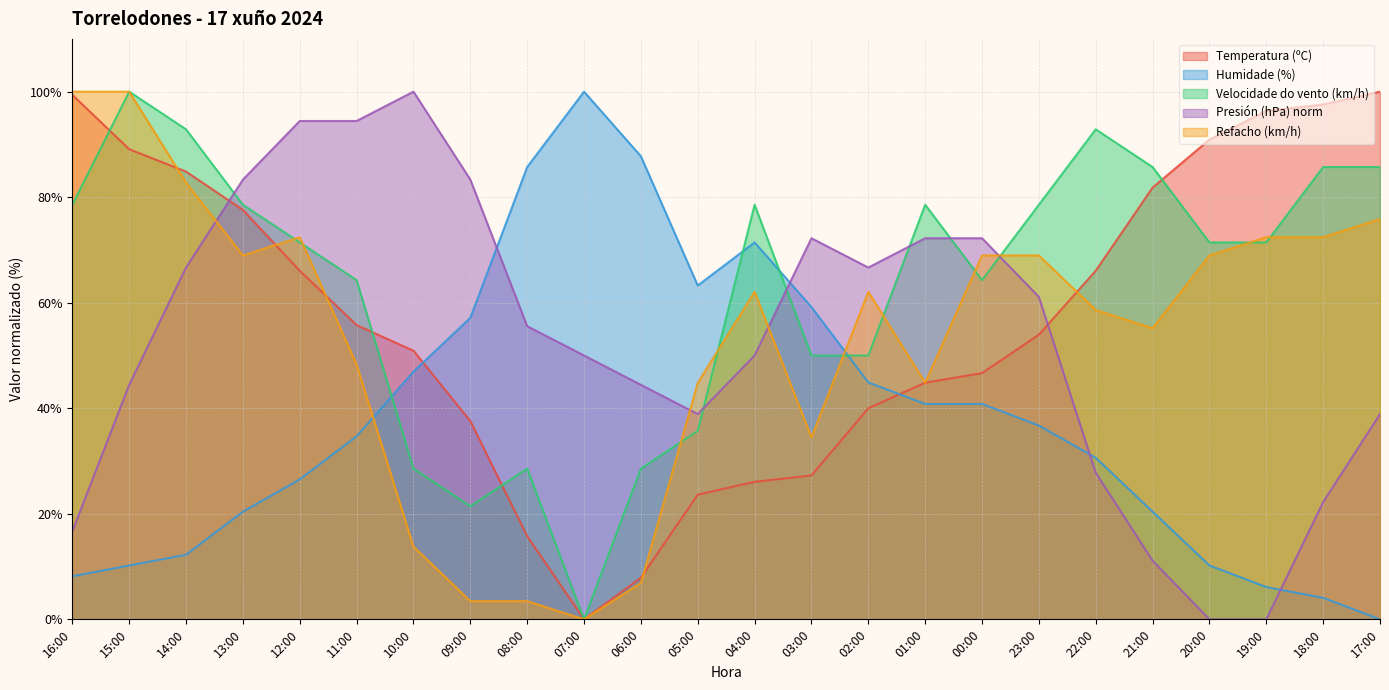

How many interior local valleys does the Refacho (km/h) series have?

5